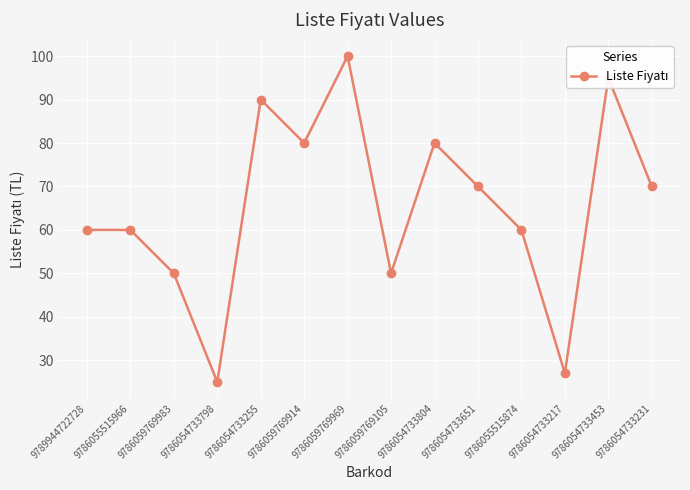

What is the difference between the maximum and minimum values?

75